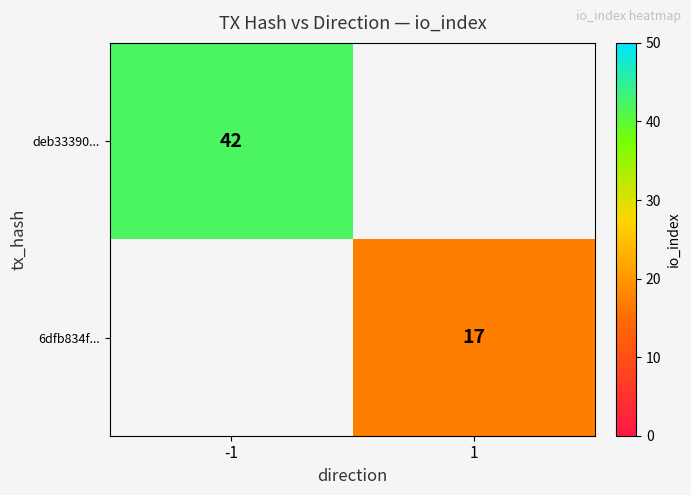

The 6dfb834f... series shows 17 at 1. True or false?

True